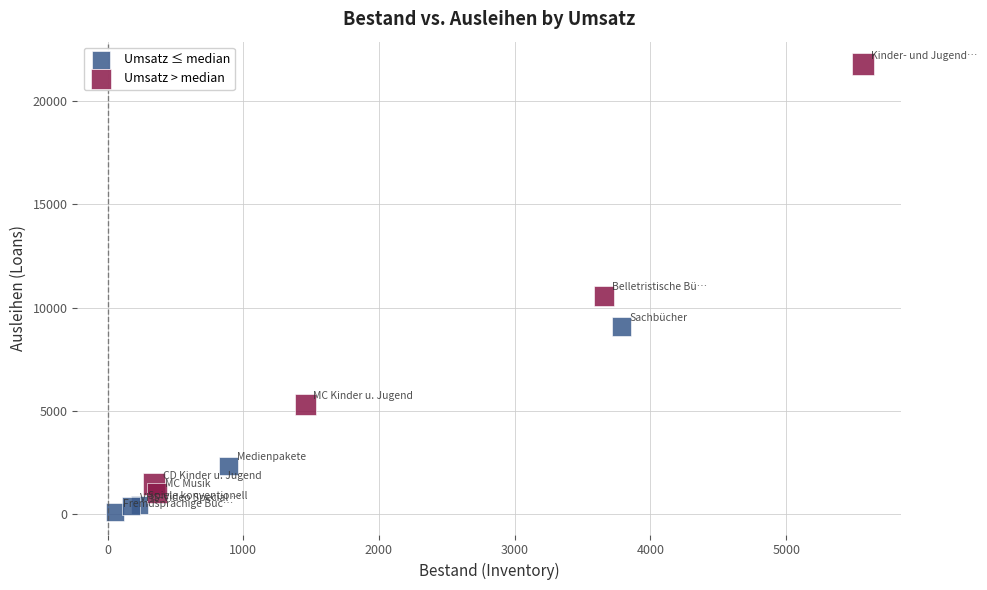

Which series contains the highest Y value?

Umsatz > median